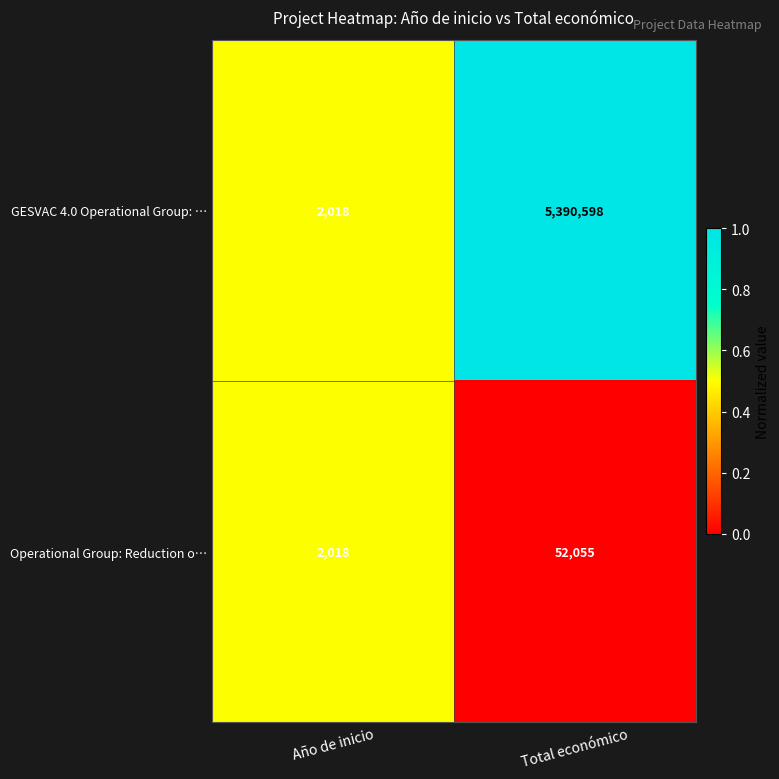

True or false: GESVAC 4.0 Operational Group: … has a value of 2969 at Año de inicio.

False